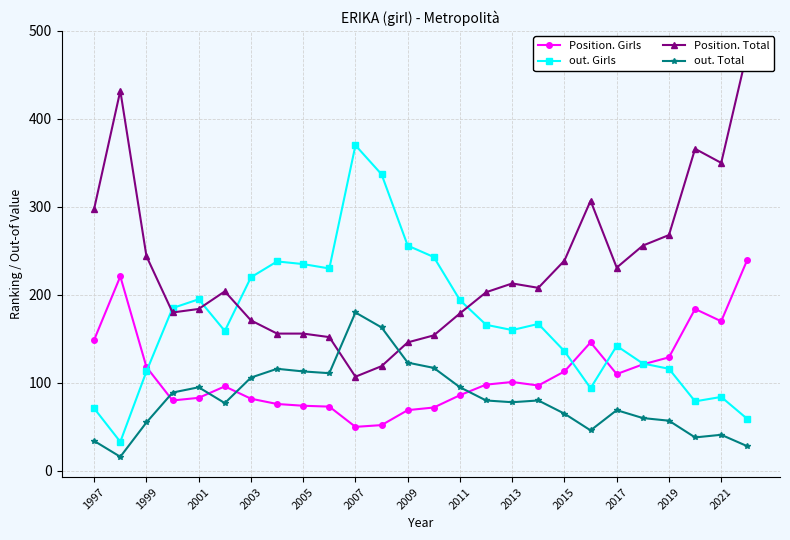

The out. Girls series shows 256 at 2009. True or false?

True